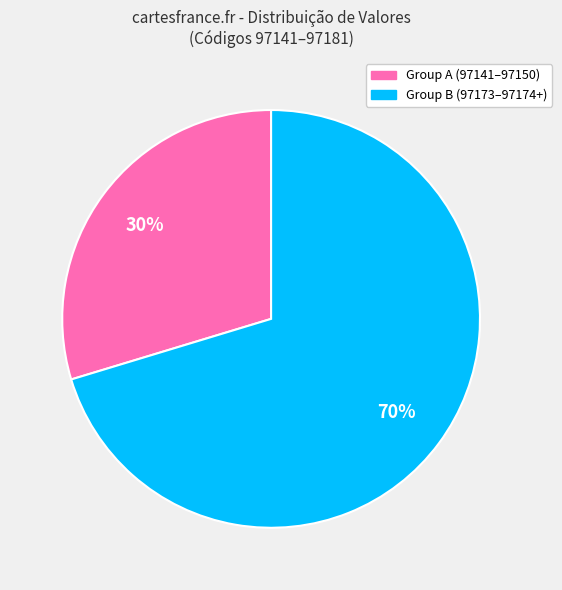

To the nearest percent, what is the average slice percentage?

50%